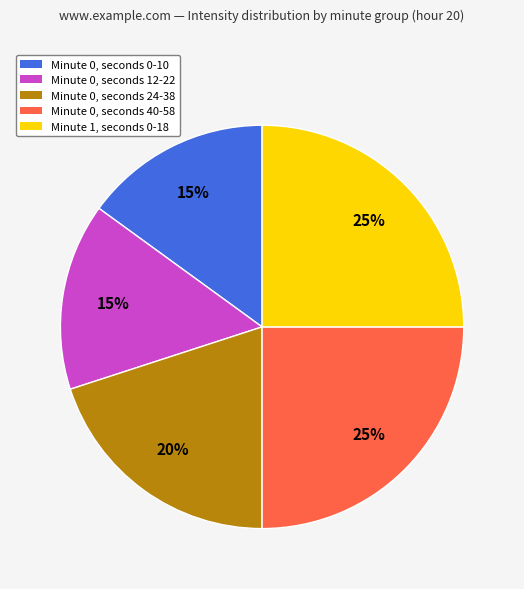

Does any single category account for the majority?

No